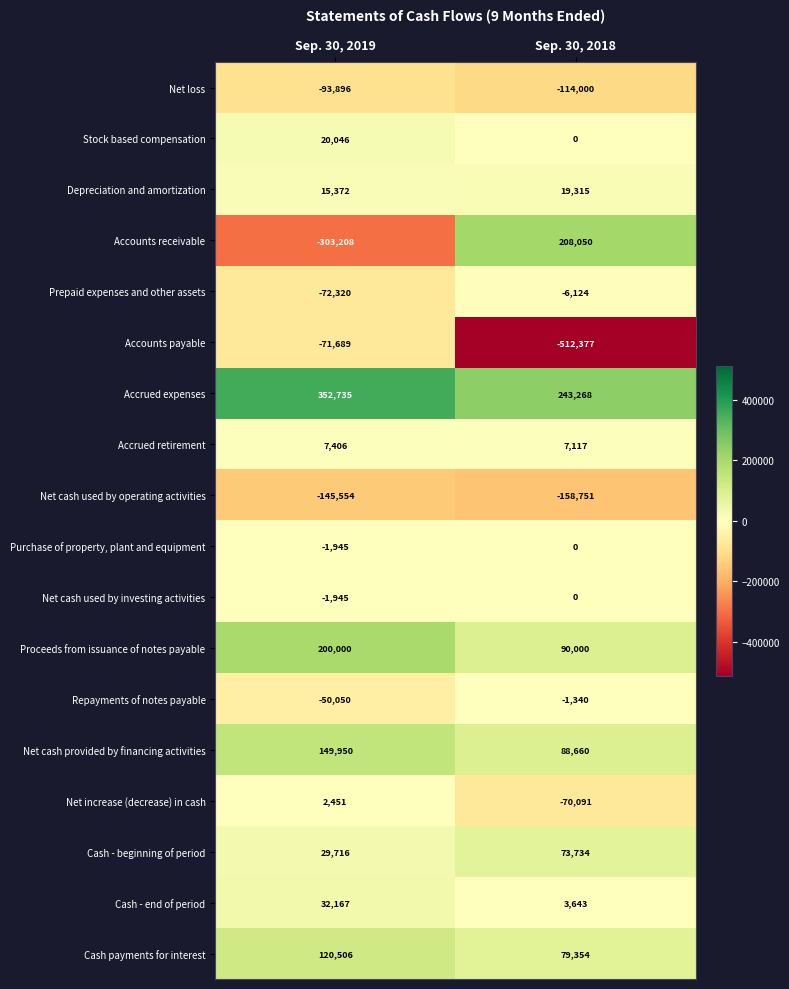

The value of Net loss at Sep. 30, 2019 is -93896. True or false?

True